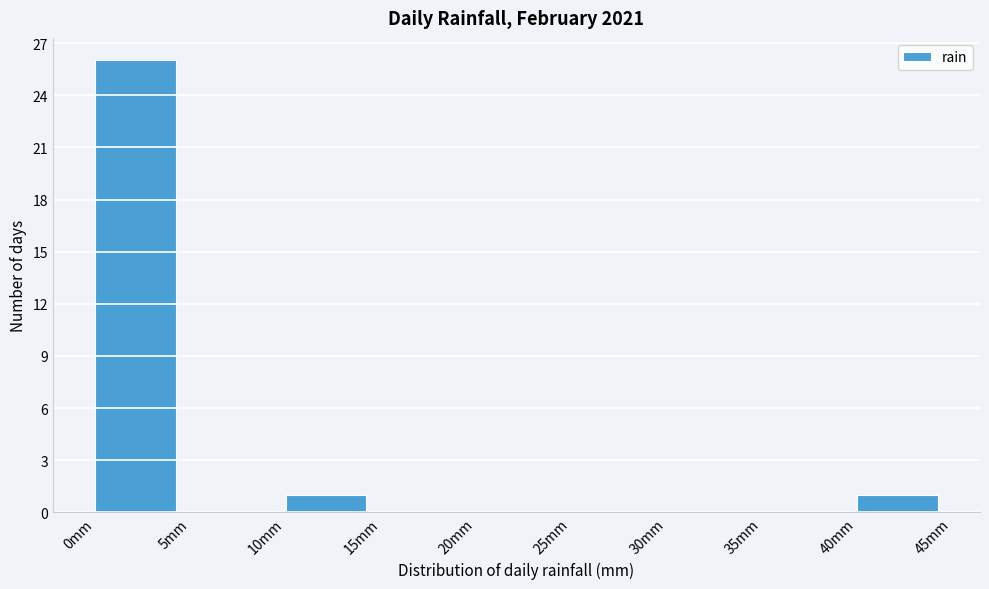

How tall is the bar that spans 0 to 5 on the x-axis? The values are not printed on the chart, so give them approximately, as read against the axis.

26